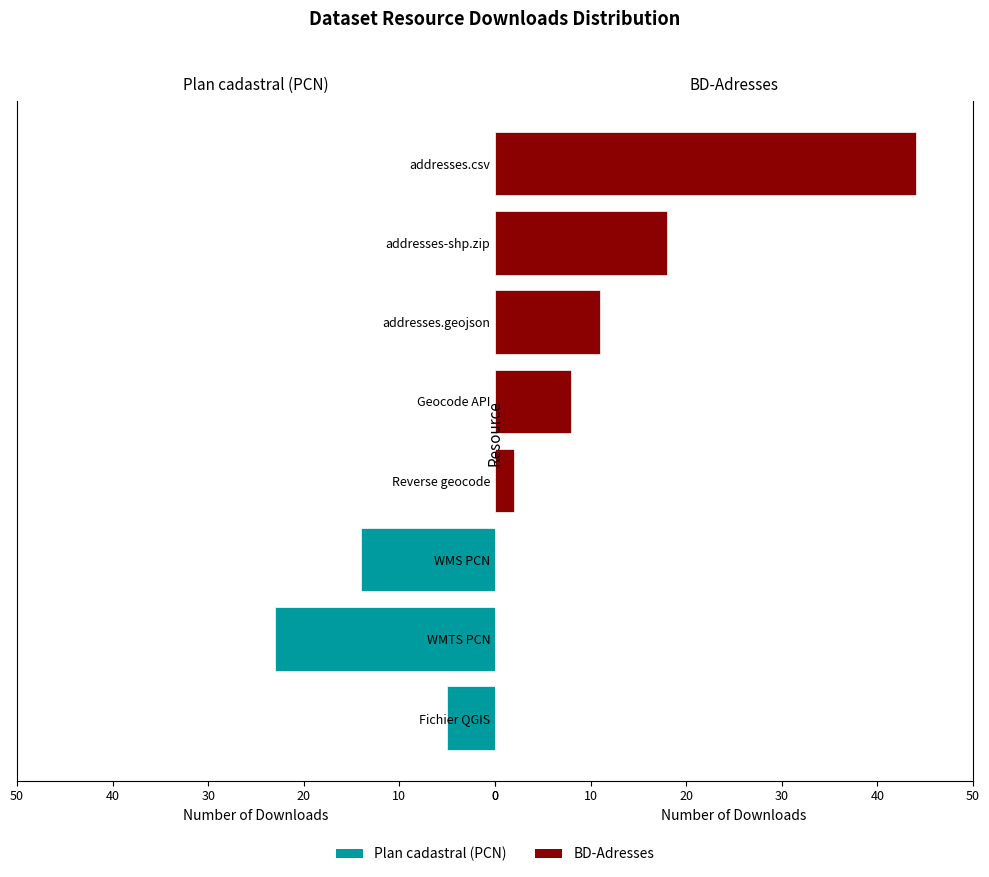

What is the maximum value shown in the chart?

44